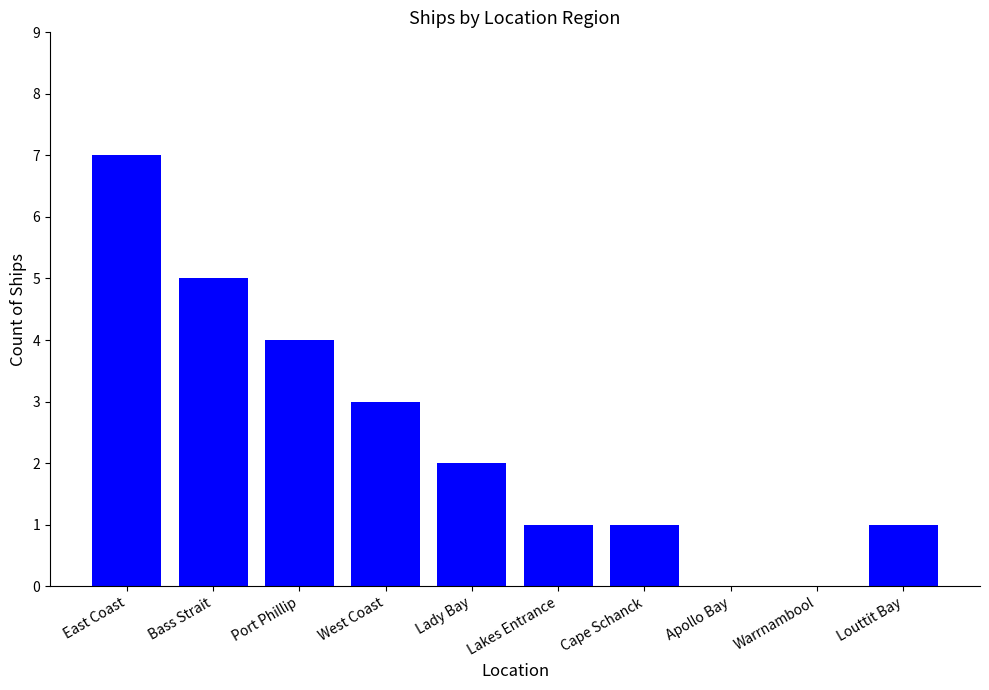

Reading right to left, what are all the values shown in this chart?

1	0	0	1	1	2	3	4	5	7